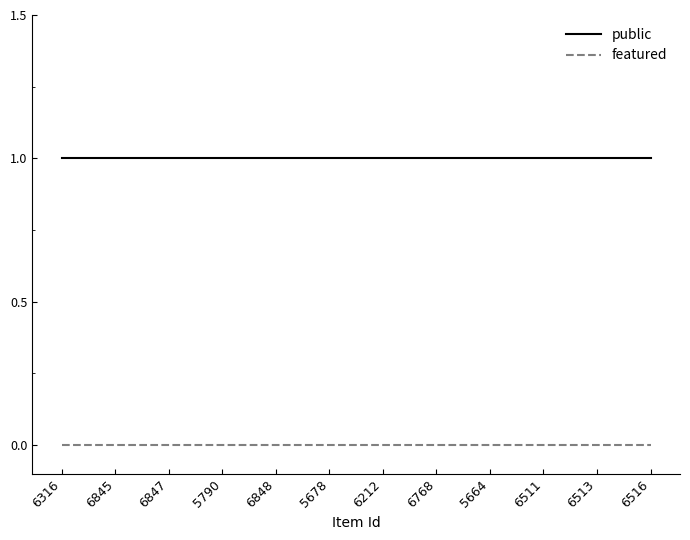

True or false: public and featured cross at least once.

False